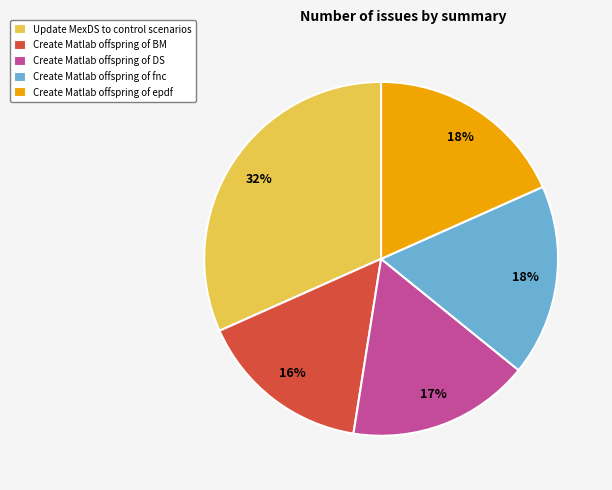

How many slices are in this pie chart?

5